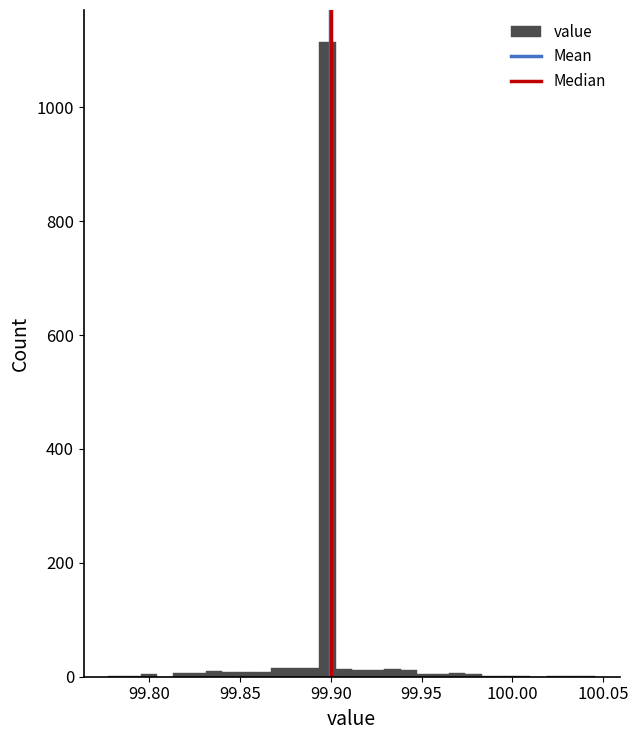

Around what value on the x-axis is the tallest bar? Give the approximate position of its centre, as read against the axis.

99.900